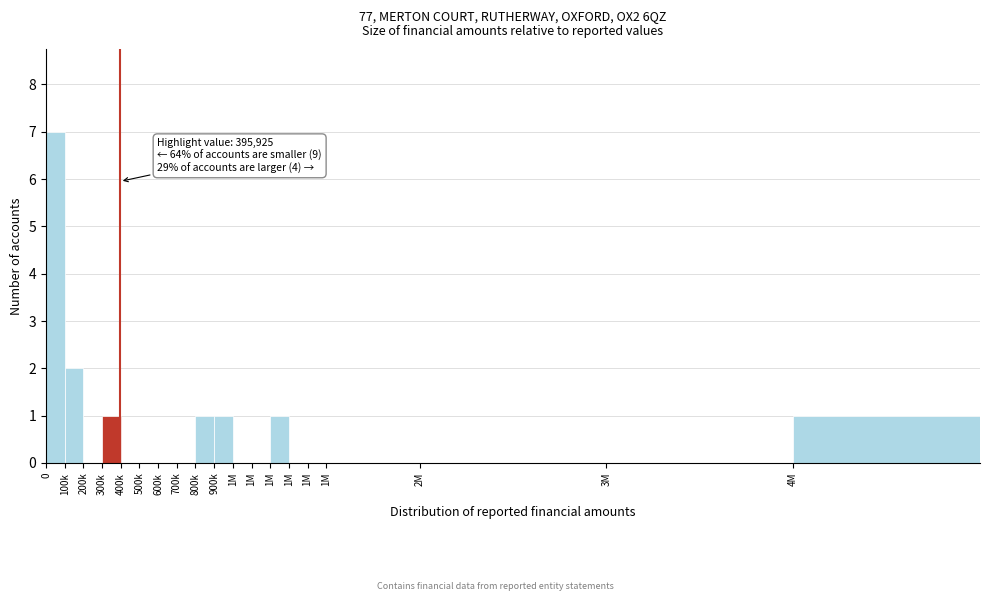

Are the bars horizontal?

No